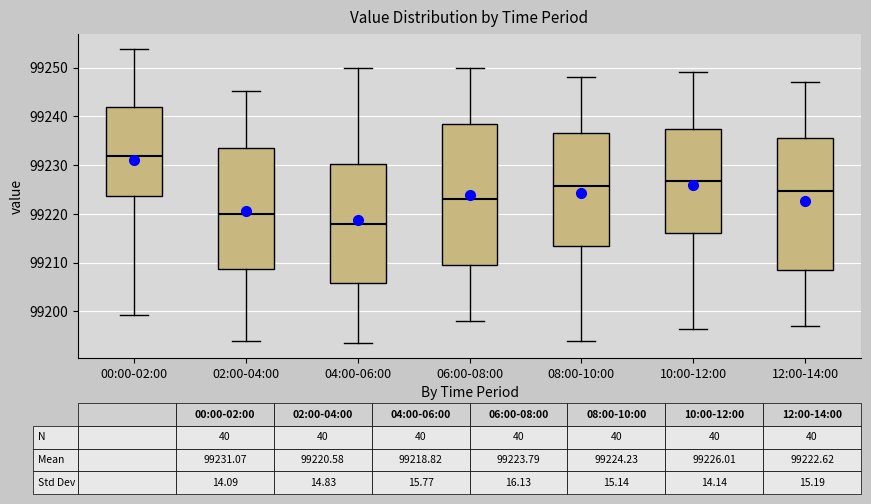

Comparing the boxes themselves (not the whiskers), which one is the tallest?

06:00-08:00